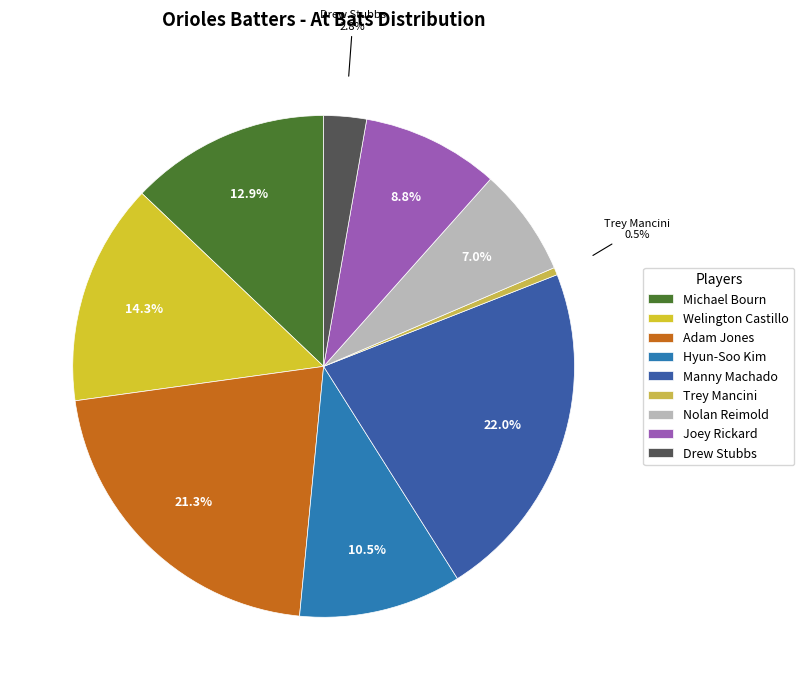

Is Michael Bourn the majority of the pie?

No